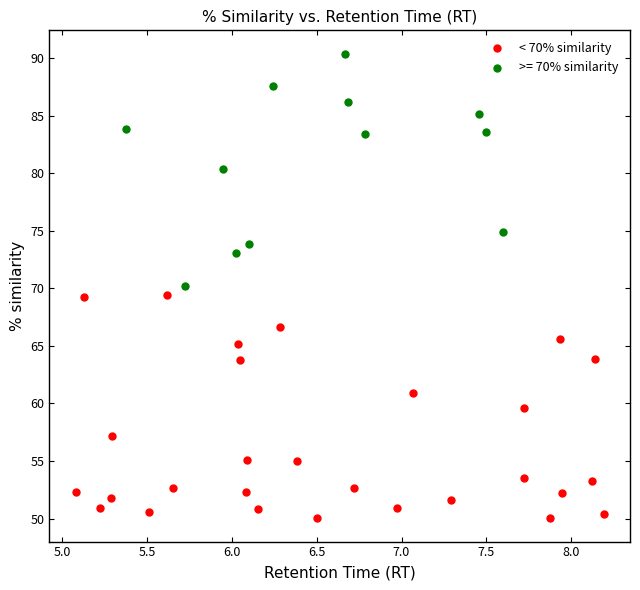

Which series reaches the maximum Y coordinate?

>= 70% similarity